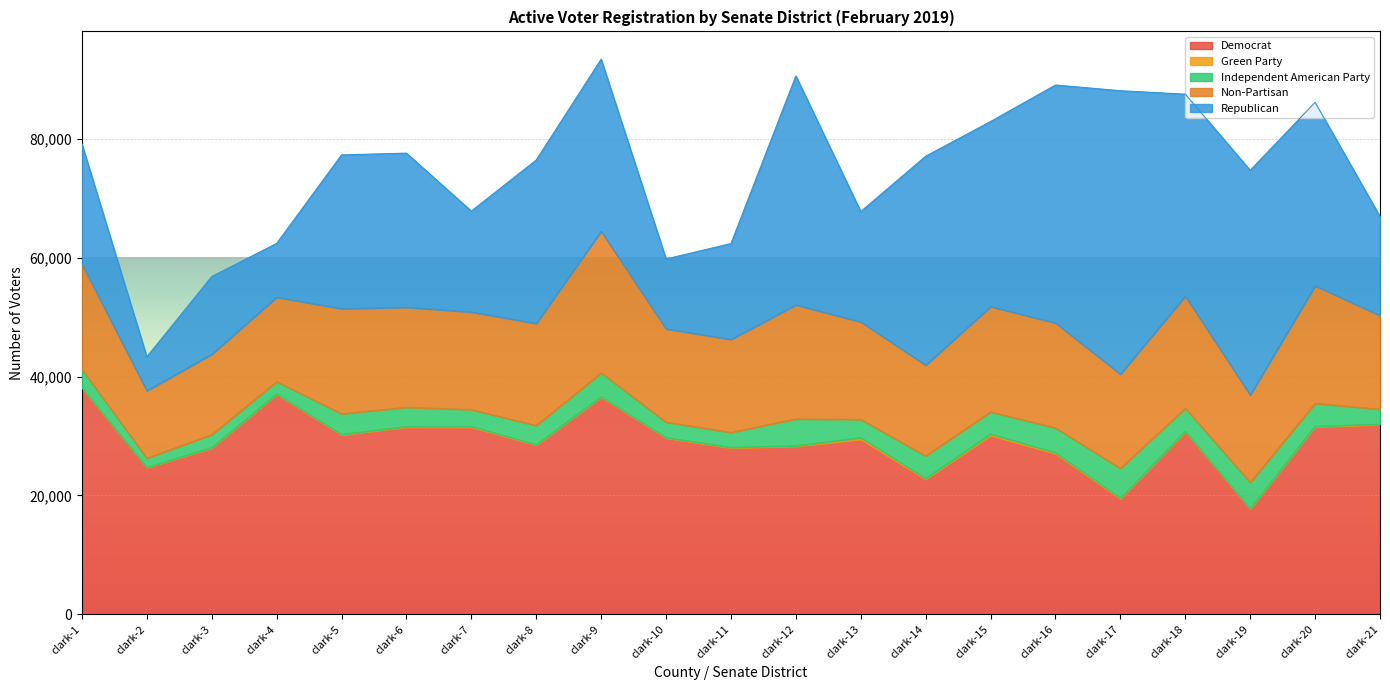

In Green Party, how many points are higher than both neighbors (excluding endpoints)?

6